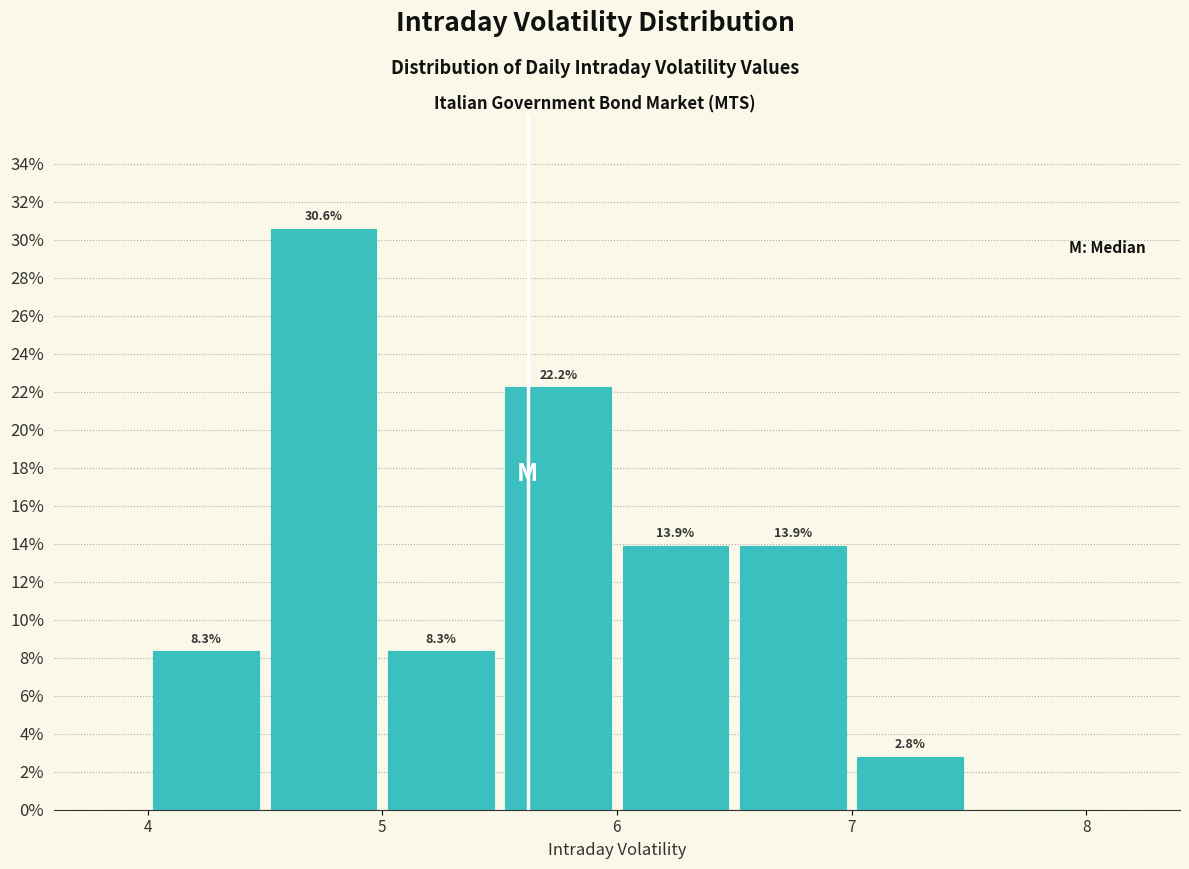

Which range on the x-axis has the tallest bar?

4.5 to 5.0